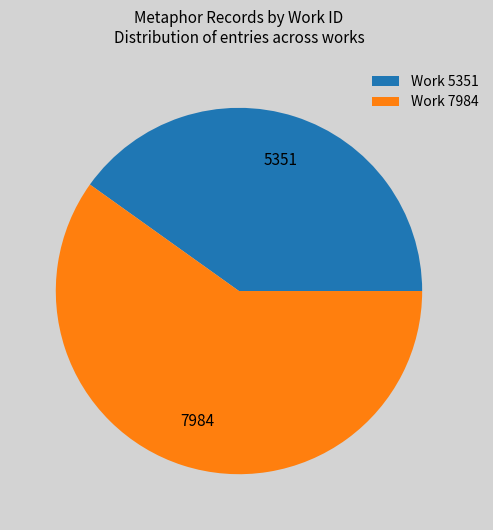

The Work 5351 slice represents 47% of the pie. True or false?

False